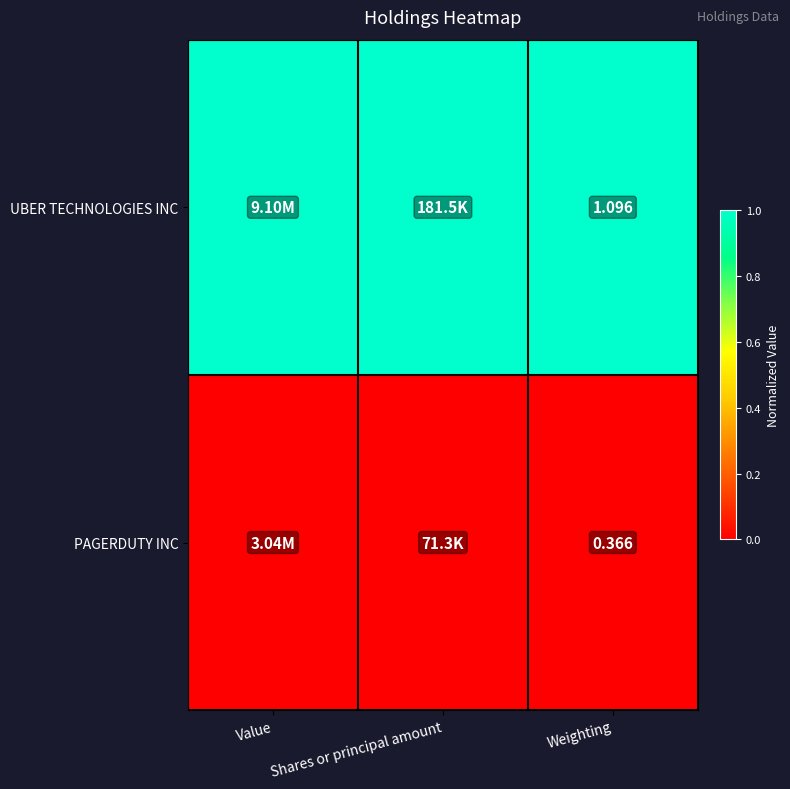

Rank the series at Weighting from lowest to highest value.

PAGERDUTY INC, UBER TECHNOLOGIES INC